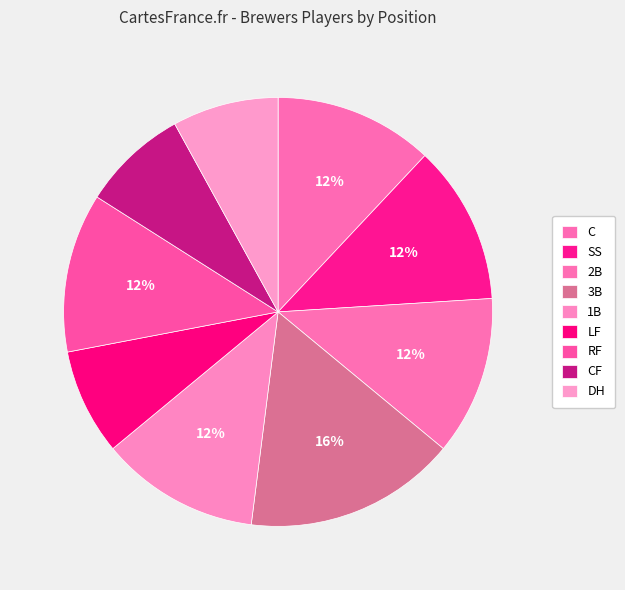

Which slice is the smallest?

LF